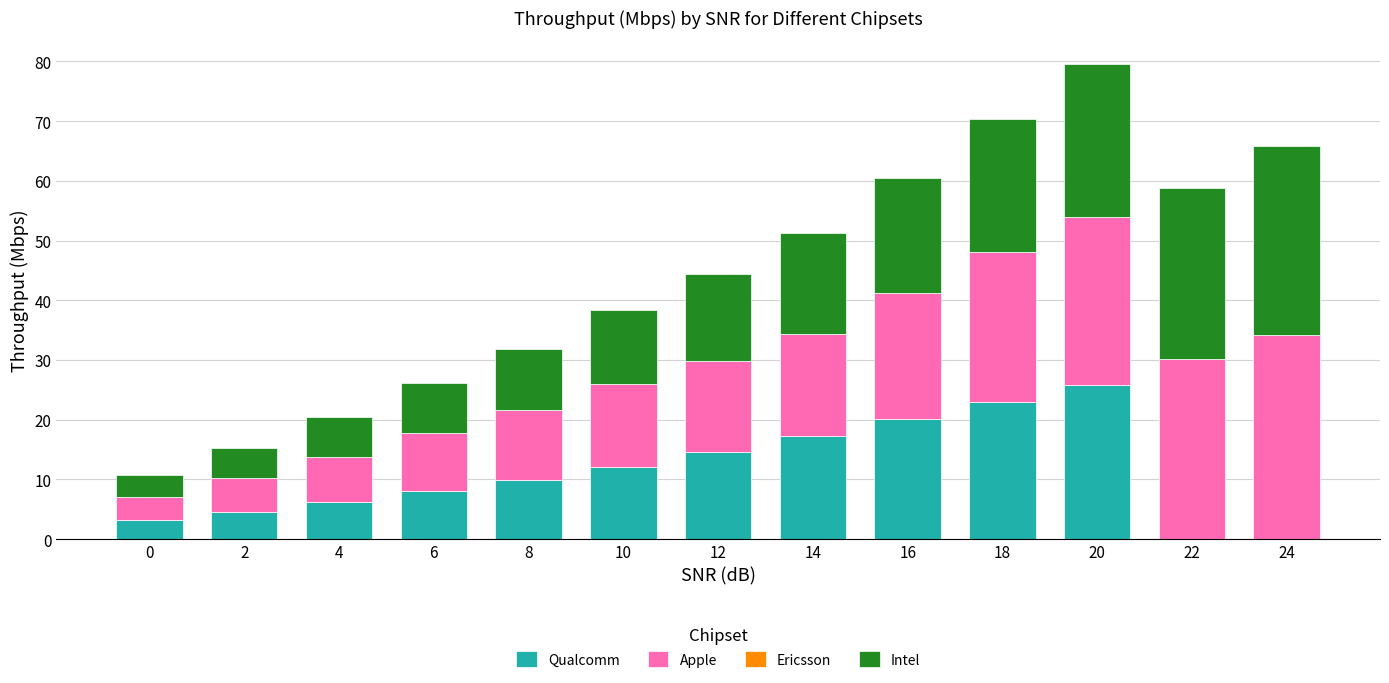

What is the sum of all Qualcomm values?

144.8